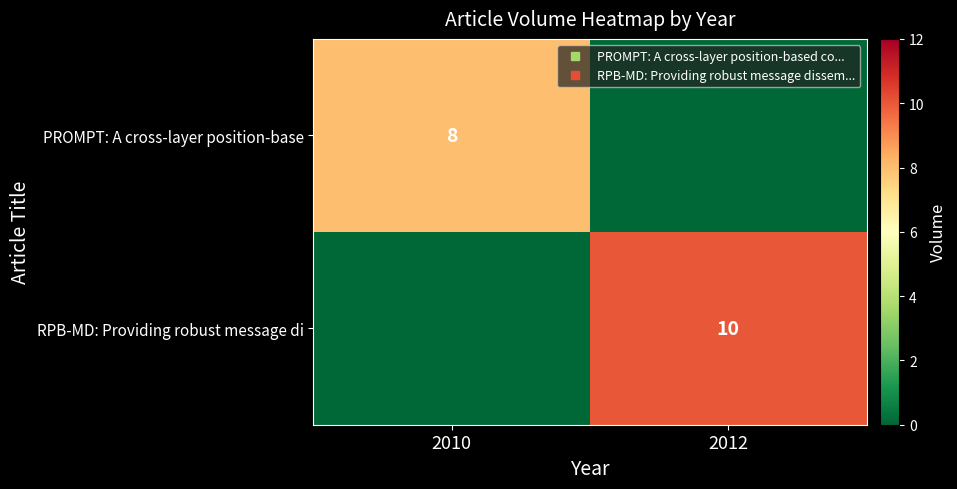

How many RPB-MD: Providing robust message di values are between 0 and 10?

2